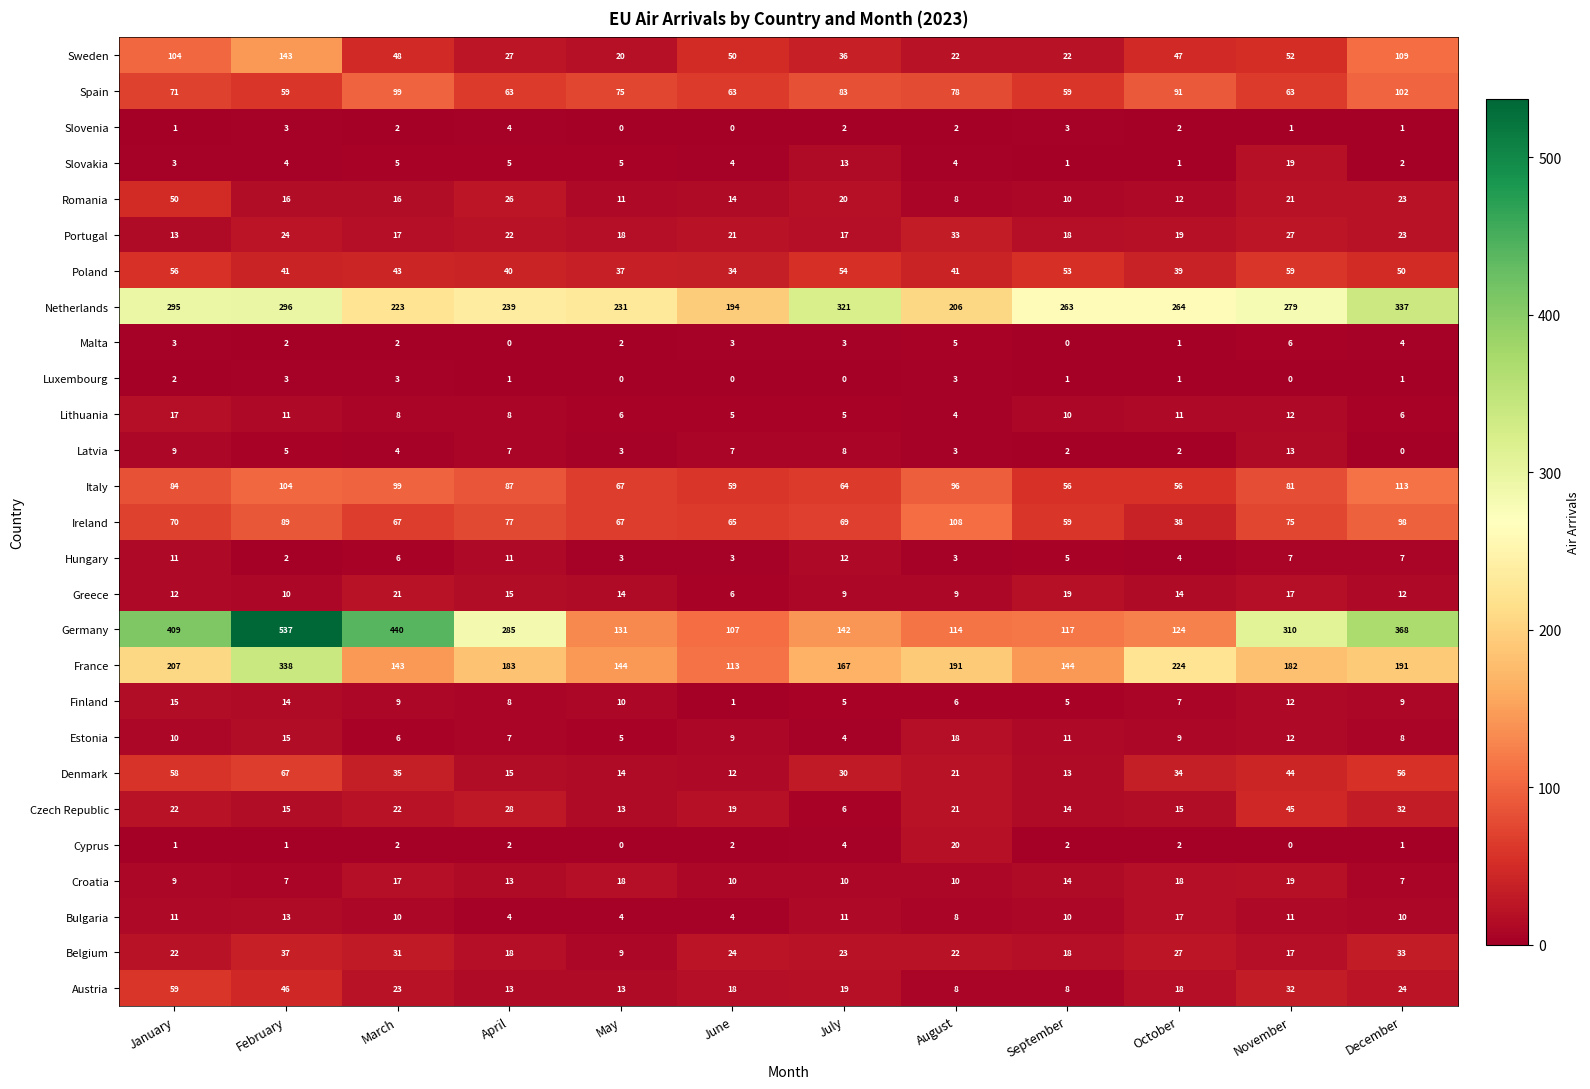

Which series has the largest range (max minus min)?

Germany